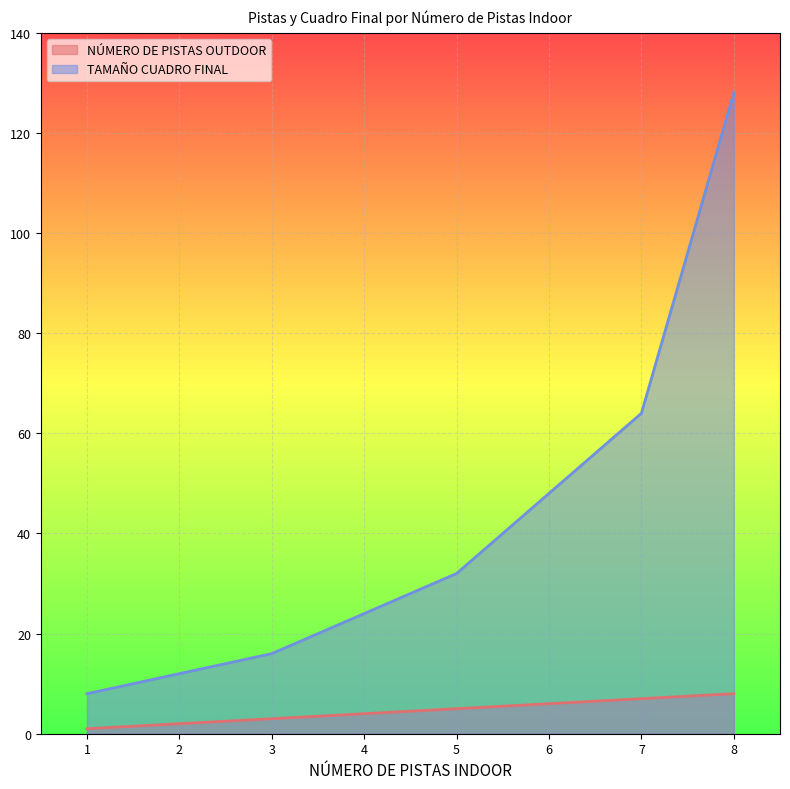

Rank the series at 2 from highest to lowest value.

TAMAÑO CUADRO FINAL, NÚMERO DE PISTAS OUTDOOR